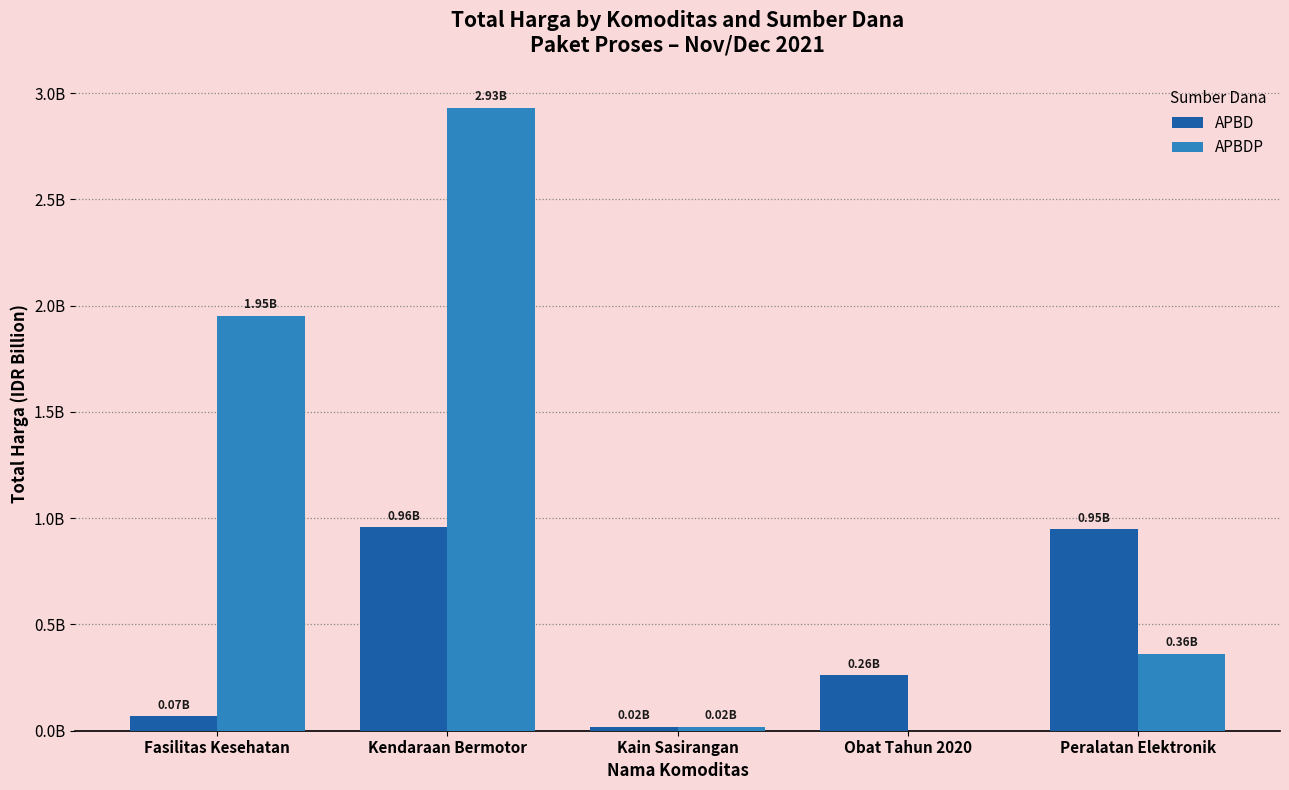

At which label does APBDP reach its peak?

Kendaraan Bermotor